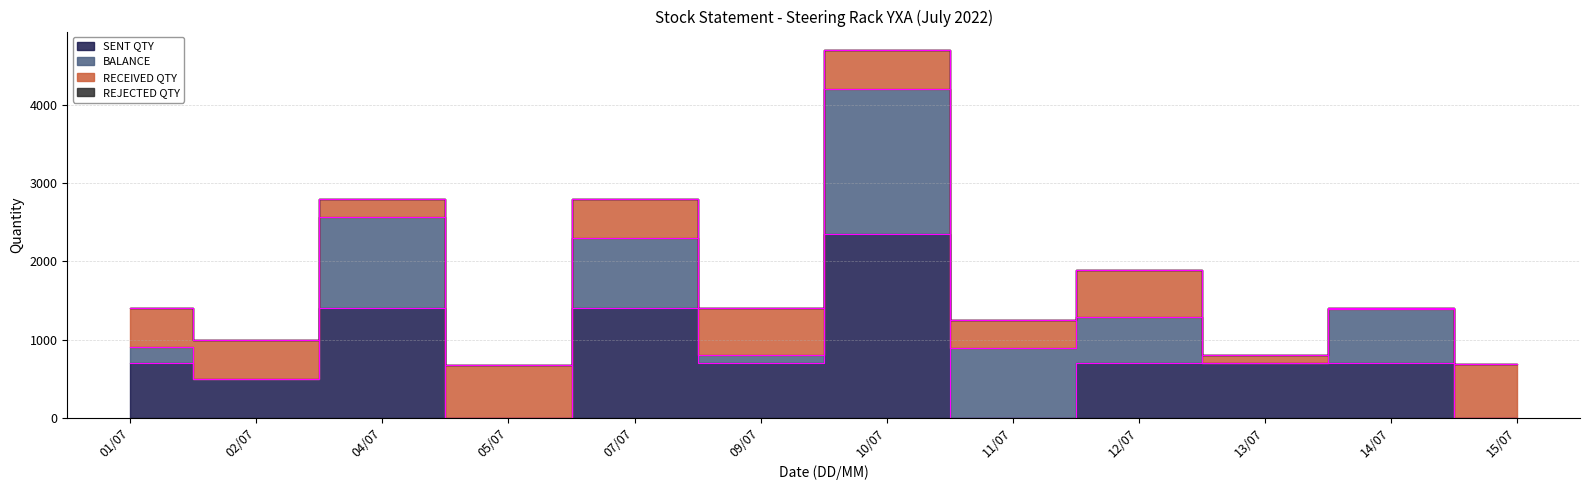

How many lines are shown in the chart?

4